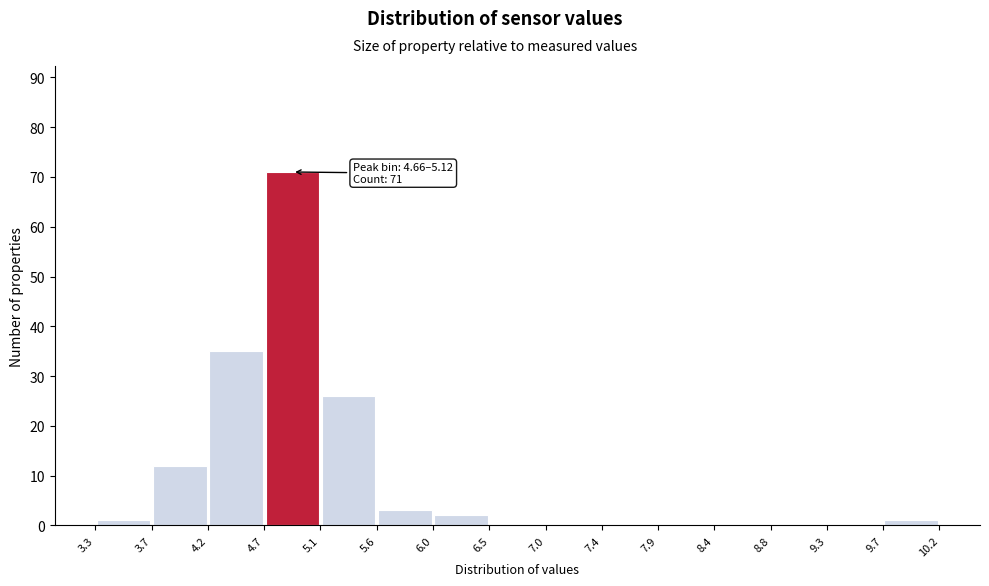

Over which range of the x-axis is the bar tallest?

4.7 to 5.1